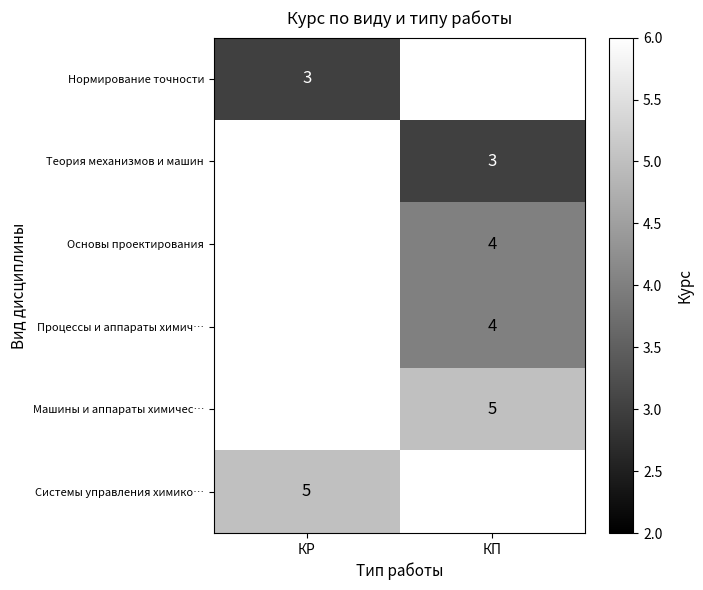

Is the value of Теория механизмов и машин at КП greater than the value of Основы проектирования at КП?

No